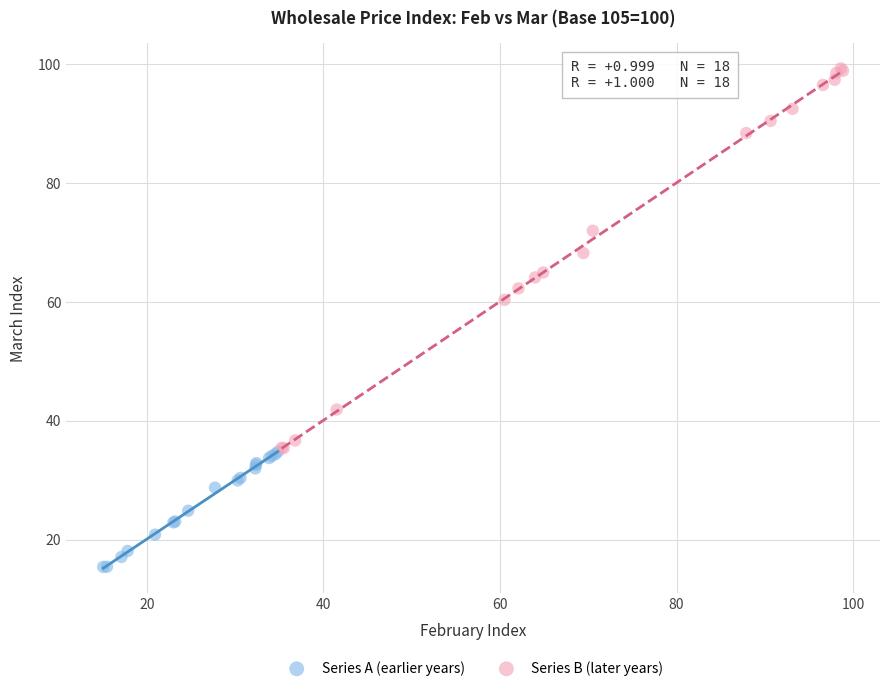

Which series reaches the maximum Y coordinate?

Series B (later years)